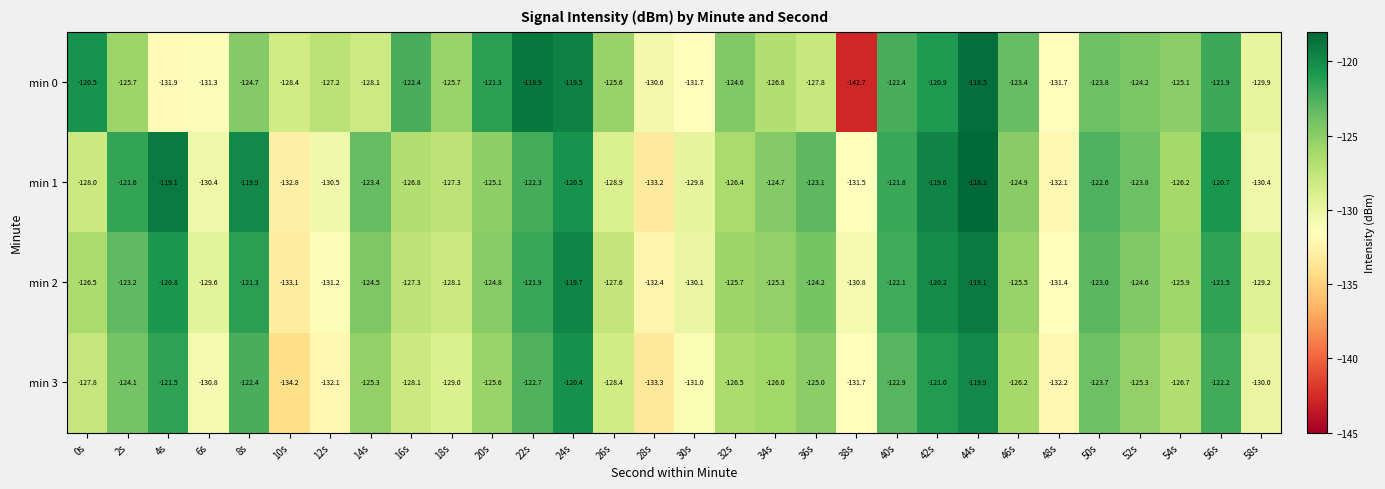

True or false: min 0 has a value of -219.1 at 6s.

False